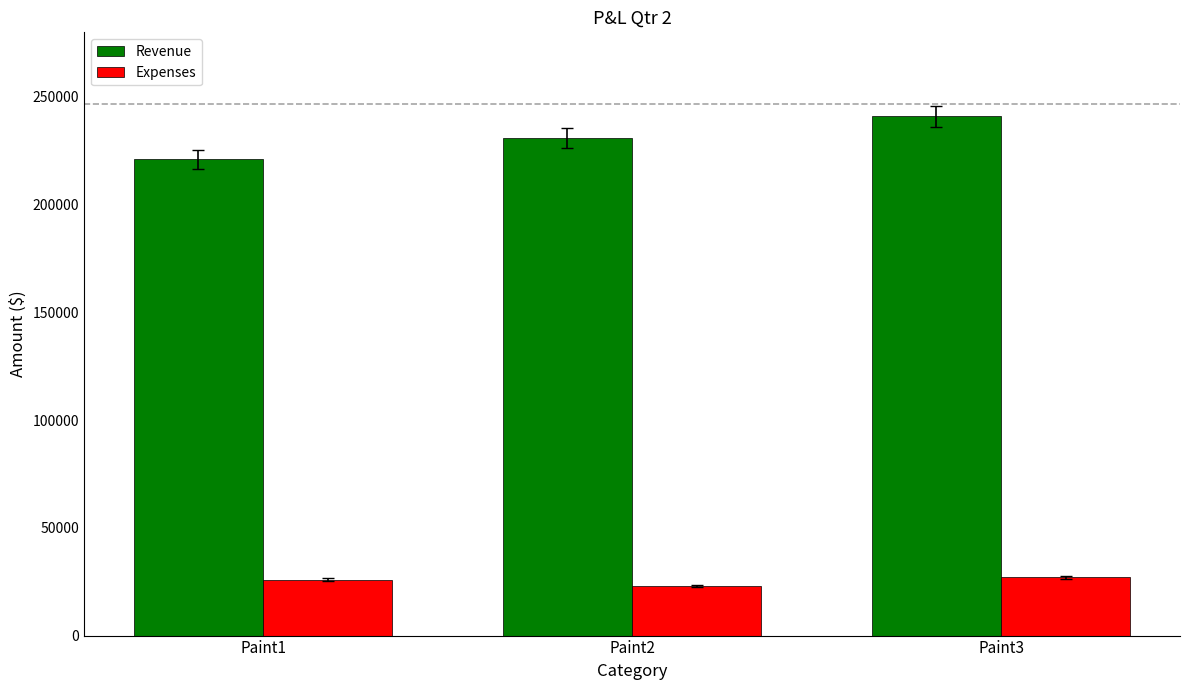

How many groups of bars are there?

3